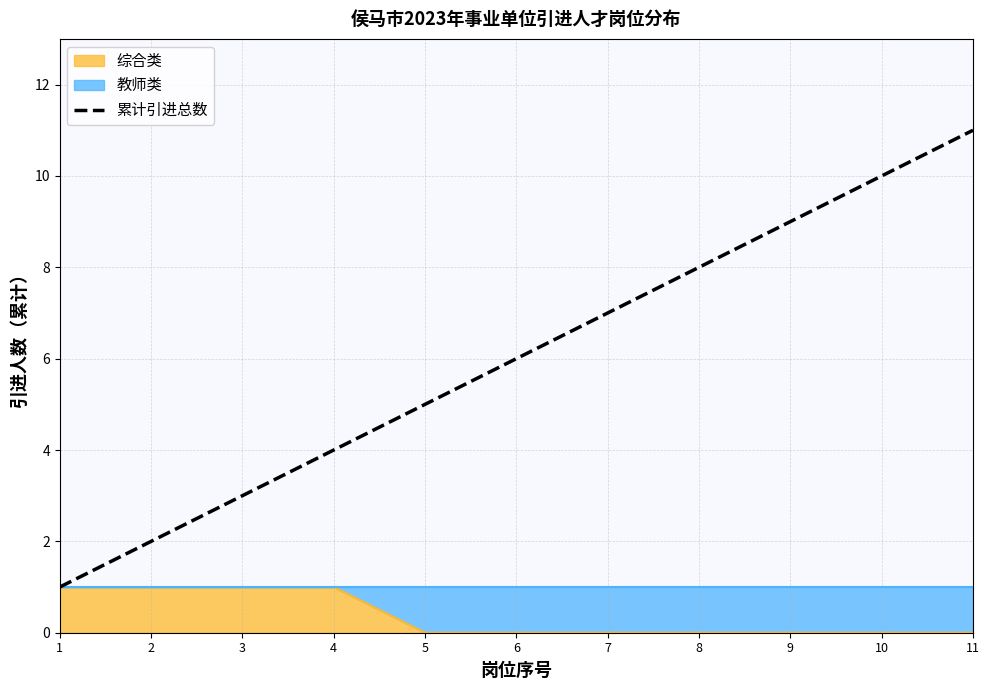

Reading left to right, transcribe all the data shown in this chart.

1=1	2=2	3=3	4=4	5=5	6=6	7=7	8=8	9=9	10=10	11=11